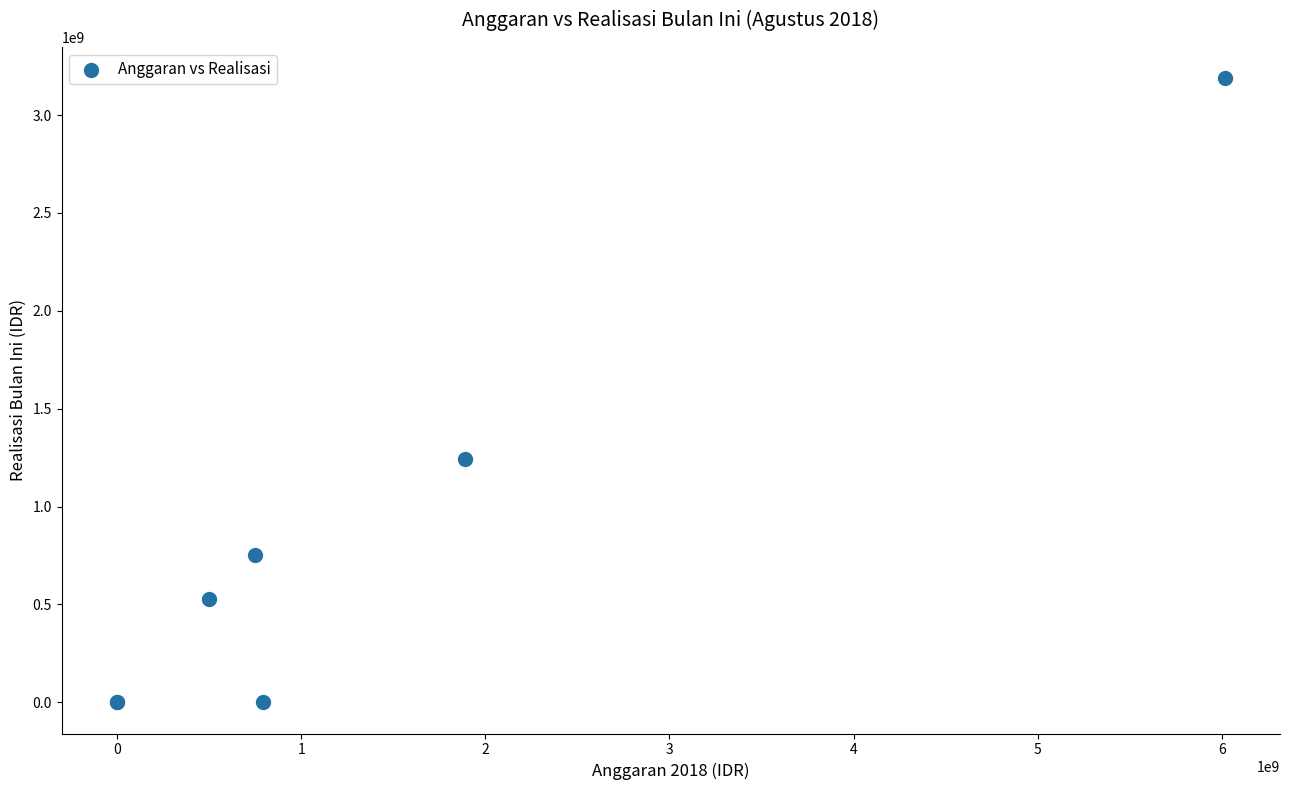

What Y value in the scatter plot is closest to 1594191325?

1241314324